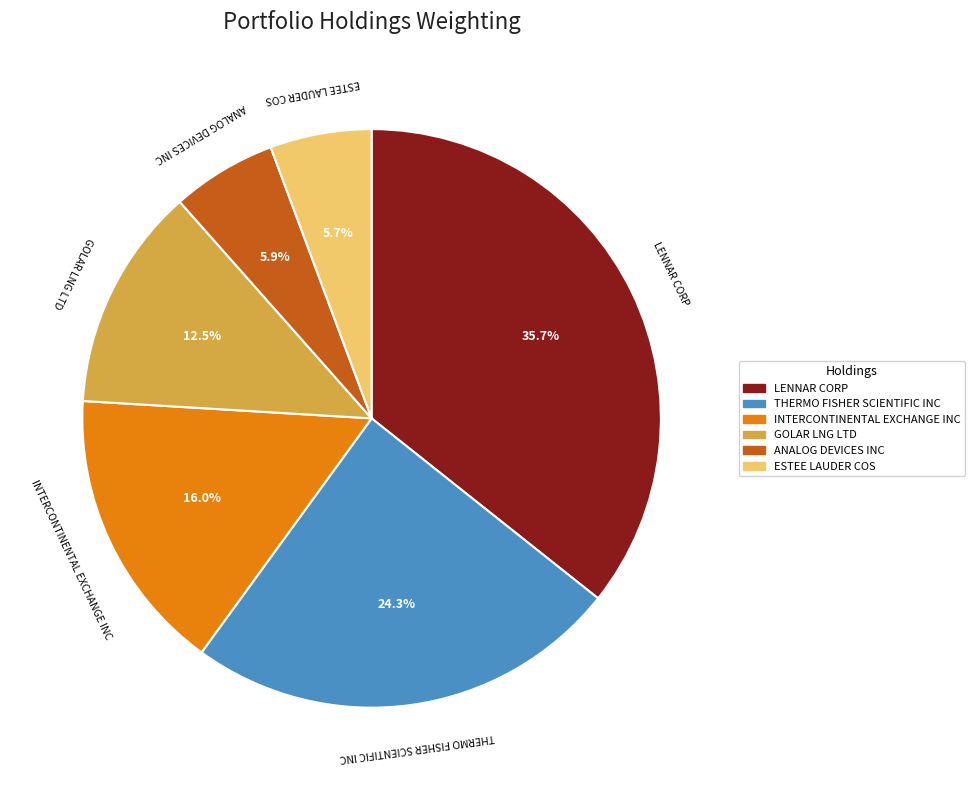

To the nearest percent, what is the combined percentage of GOLAR LNG LTD and ANALOG DEVICES INC?

18%